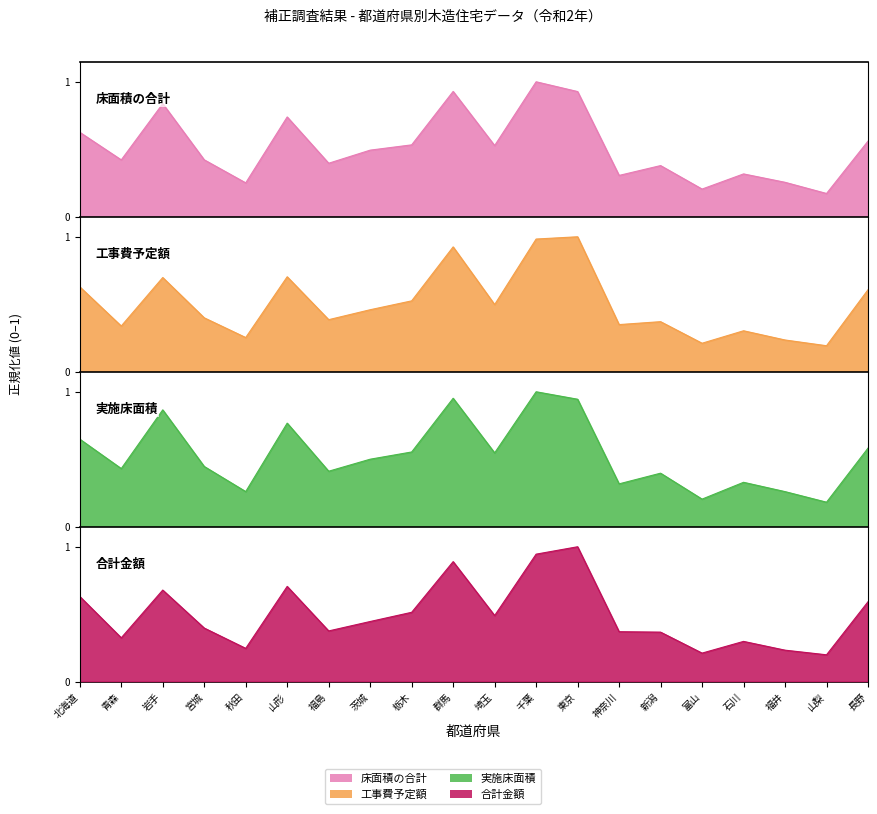

Between 東京 and 石川, which series saw the biggest shift?

合計金額